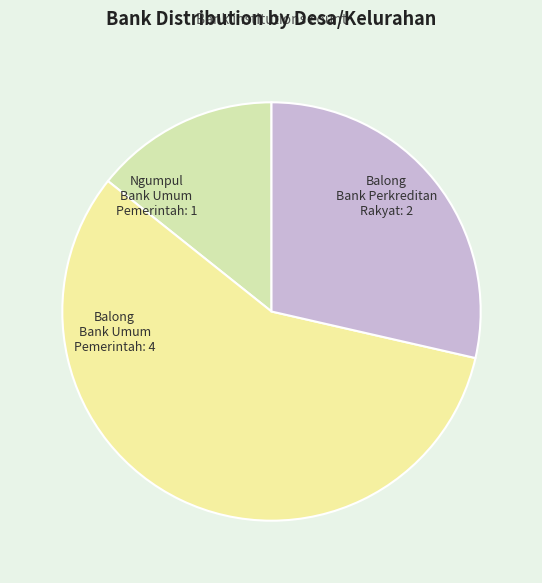

Which slice represents more than half of the pie?

Balong Bank Umum Pemerintah: 4